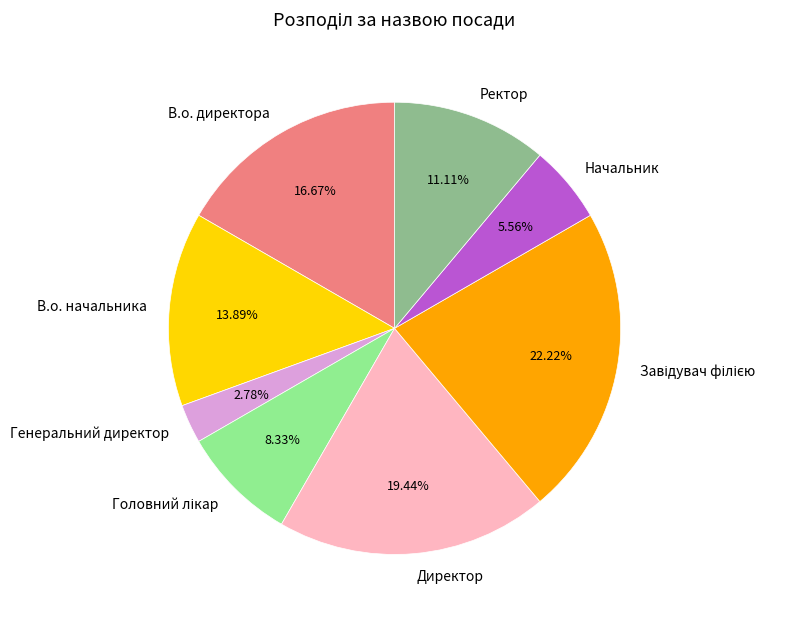

Do В.о. директора and В.о. начальника together represent more than half of the pie?

No